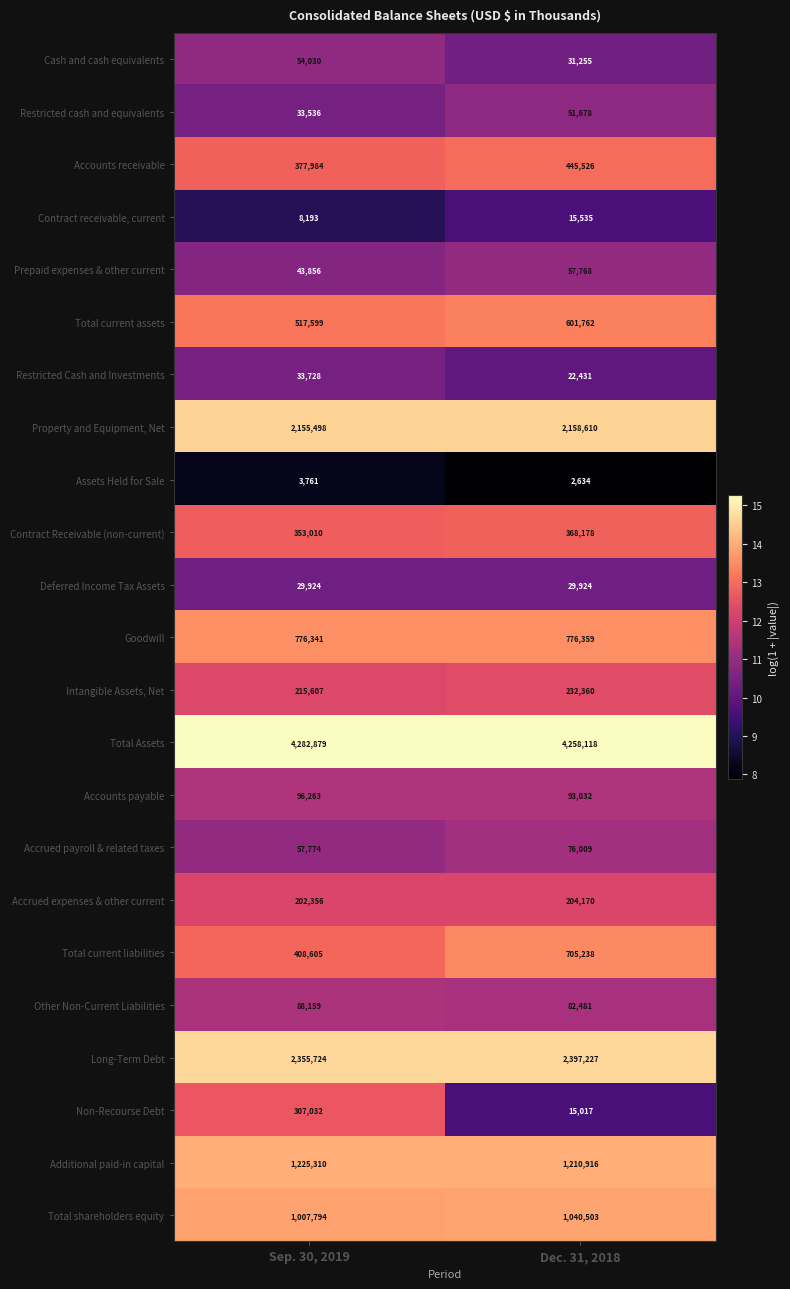

Where is Long-Term Debt nearest to the value 2376475?

Sep. 30, 2019